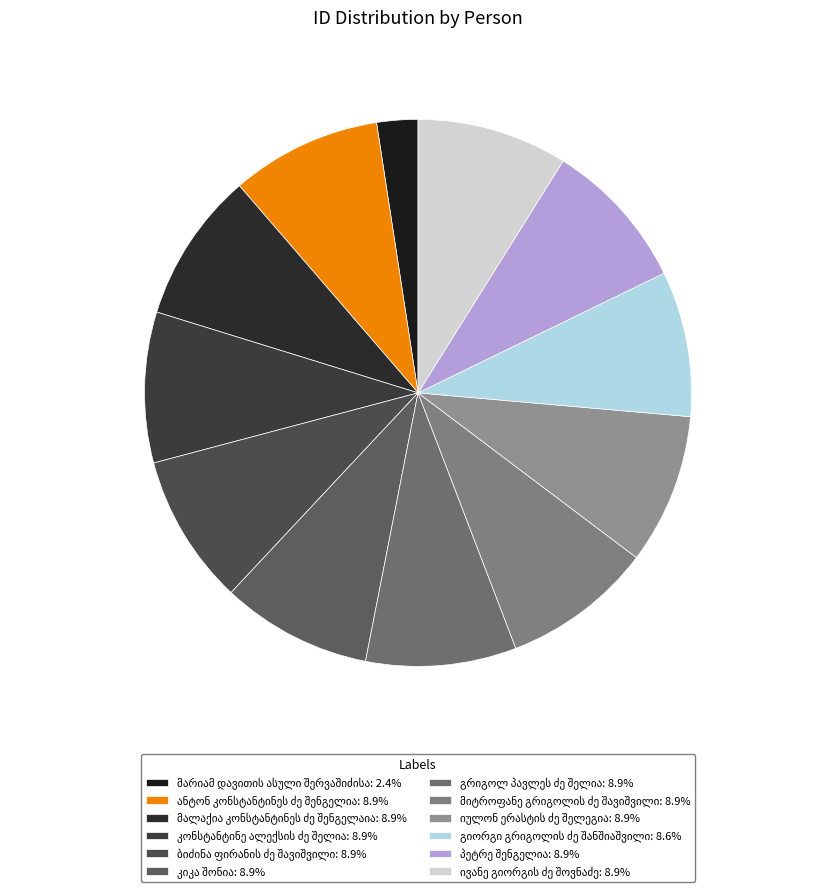

Which category has the biggest portion of the pie?

ანტონ კონსტანტინეს ძე შენგელია